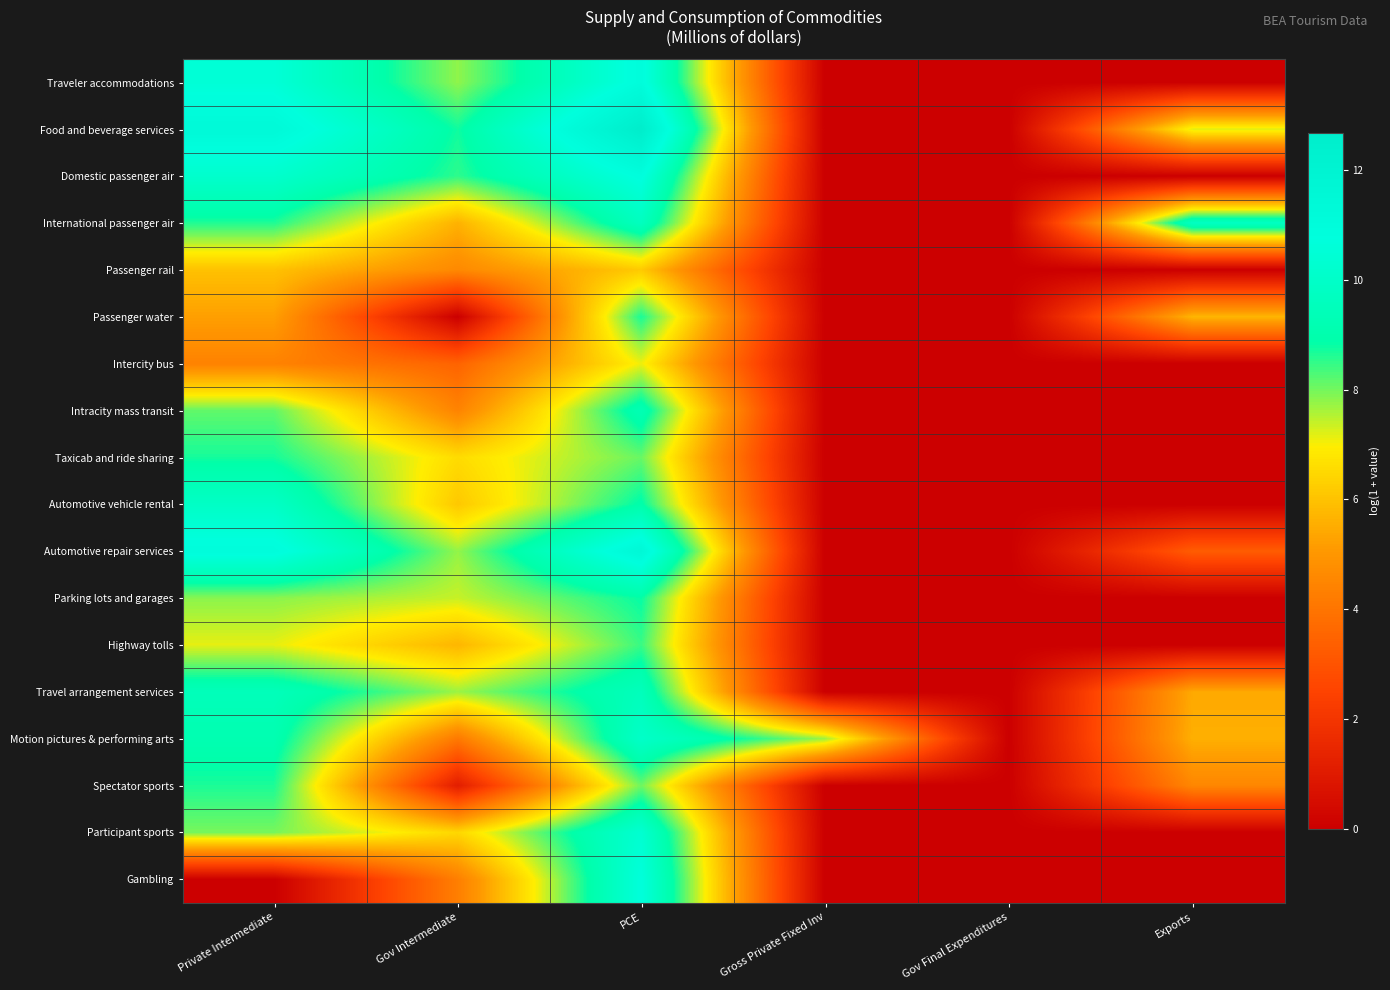

Reading left to right, extract all data points from this chart.

Traveler accommodations: Private Intermediate=10.5	Gov Intermediate=7.8	PCE=11.0	Gross Private Fixed Inv=0.0	Gov Final Expenditures=0.0	Exports=0.0
Food and beverage services: Private Intermediate=11.3	Gov Intermediate=8.7	PCE=12.7	Gross Private Fixed Inv=0.0	Gov Final Expenditures=0.0	Exports=7.2
Domestic passenger air: Private Intermediate=10.1	Gov Intermediate=8.5	PCE=10.9	Gross Private Fixed Inv=0.0	Gov Final Expenditures=0.0	Exports=0.0
International passenger air: Private Intermediate=8.6	Gov Intermediate=5.6	PCE=9.7	Gross Private Fixed Inv=0.0	Gov Final Expenditures=0.0	Exports=9.8
Passenger rail: Private Intermediate=6.0	Gov Intermediate=4.6	PCE=6.2	Gross Private Fixed Inv=0.0	Gov Final Expenditures=0.0	Exports=0.0
Passenger water: Private Intermediate=5.2	Gov Intermediate=0.0	PCE=8.7	Gross Private Fixed Inv=0.0	Gov Final Expenditures=0.0	Exports=5.7
Intercity bus: Private Intermediate=4.4	Gov Intermediate=3.5	PCE=7.1	Gross Private Fixed Inv=0.0	Gov Final Expenditures=0.0	Exports=0.0
Intracity mass transit: Private Intermediate=8.1	Gov Intermediate=4.4	PCE=9.3	Gross Private Fixed Inv=0.0	Gov Final Expenditures=0.0	Exports=0.0
Taxicab and ride sharing: Private Intermediate=8.7	Gov Intermediate=6.6	PCE=8.1	Gross Private Fixed Inv=0.0	Gov Final Expenditures=0.0	Exports=0.0
Automotive vehicle rental: Private Intermediate=9.9	Gov Intermediate=6.1	PCE=8.9	Gross Private Fixed Inv=0.0	Gov Final Expenditures=0.0	Exports=0.0
Automotive repair services: Private Intermediate=11.0	Gov Intermediate=7.8	PCE=11.5	Gross Private Fixed Inv=0.0	Gov Final Expenditures=0.0	Exports=3.3
Parking lots and garages: Private Intermediate=7.8	Gov Intermediate=7.4	PCE=8.8	Gross Private Fixed Inv=0.0	Gov Final Expenditures=0.0	Exports=0.0
Highway tolls: Private Intermediate=7.2	Gov Intermediate=5.7	PCE=8.4	Gross Private Fixed Inv=0.0	Gov Final Expenditures=0.0	Exports=0.0
Travel arrangement services: Private Intermediate=9.5	Gov Intermediate=7.7	PCE=9.5	Gross Private Fixed Inv=0.0	Gov Final Expenditures=0.0	Exports=5.4
Motion pictures & performing arts: Private Intermediate=9.1	Gov Intermediate=4.1	PCE=10.0	Gross Private Fixed Inv=7.7	Gov Final Expenditures=0.0	Exports=5.6
Spectator sports: Private Intermediate=8.7	Gov Intermediate=1.1	PCE=8.1	Gross Private Fixed Inv=0.0	Gov Final Expenditures=0.0	Exports=4.5
Participant sports: Private Intermediate=8.0	Gov Intermediate=6.5	PCE=10.3	Gross Private Fixed Inv=0.0	Gov Final Expenditures=0.0	Exports=0.0
Gambling: Private Intermediate=0.0	Gov Intermediate=4.3	PCE=10.7	Gross Private Fixed Inv=0.0	Gov Final Expenditures=0.0	Exports=0.0